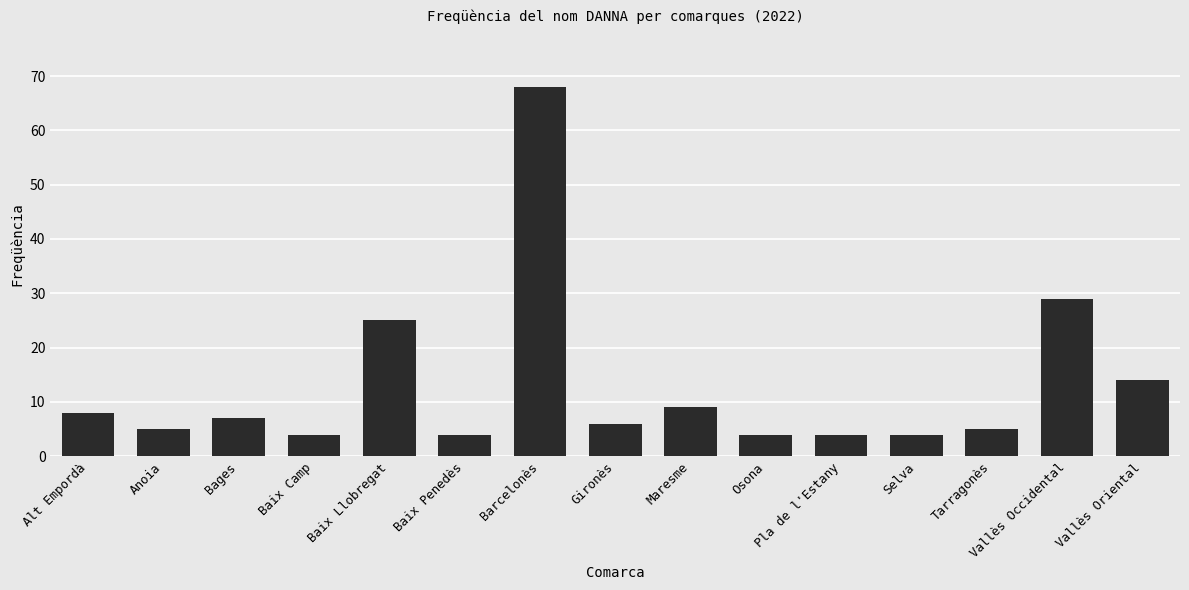

What is the greatest value displayed?

68